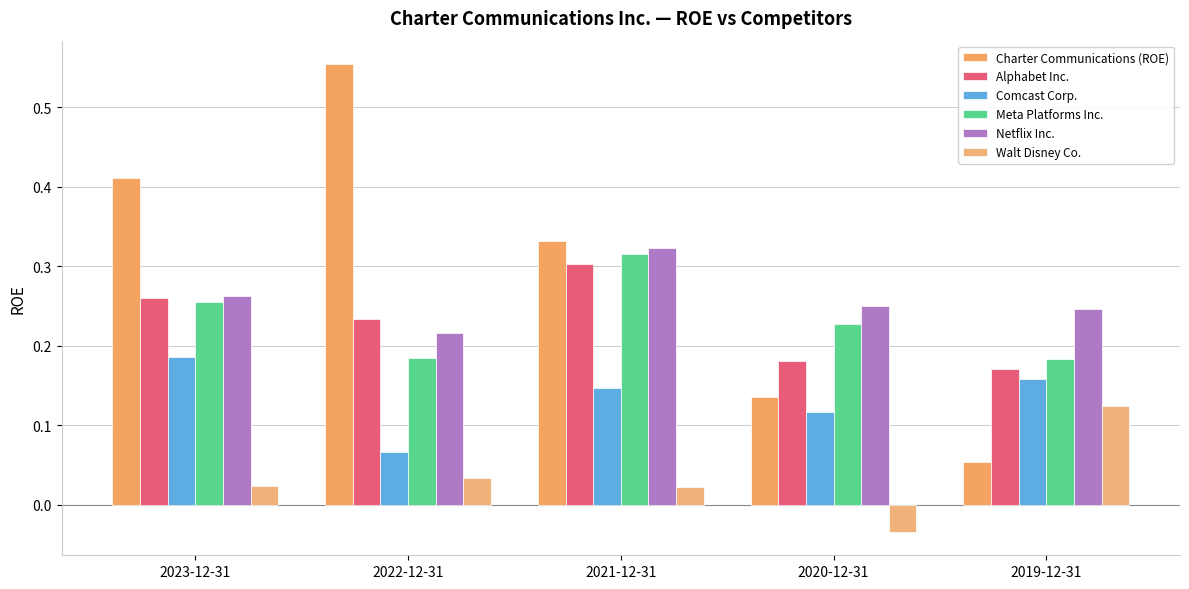

Count the number of data series in this chart.

6